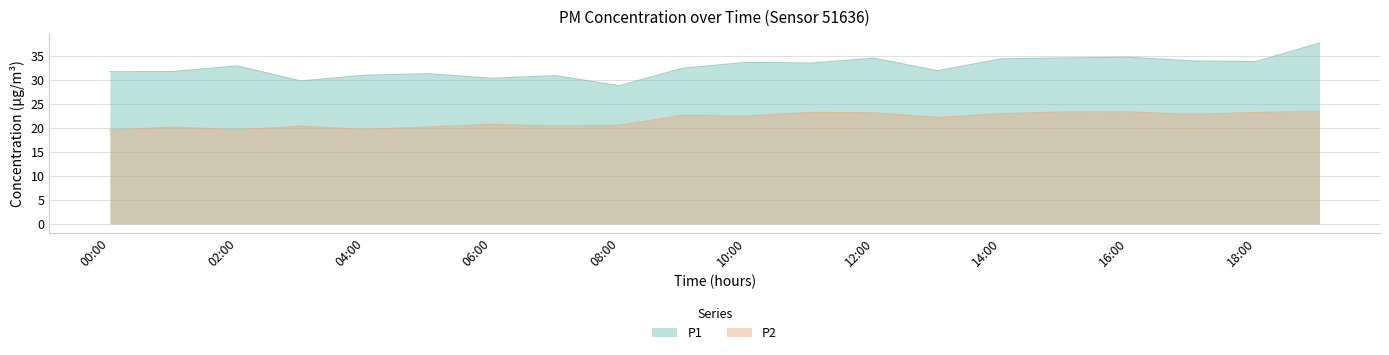

What is the minimum value shown in the chart?

19.6